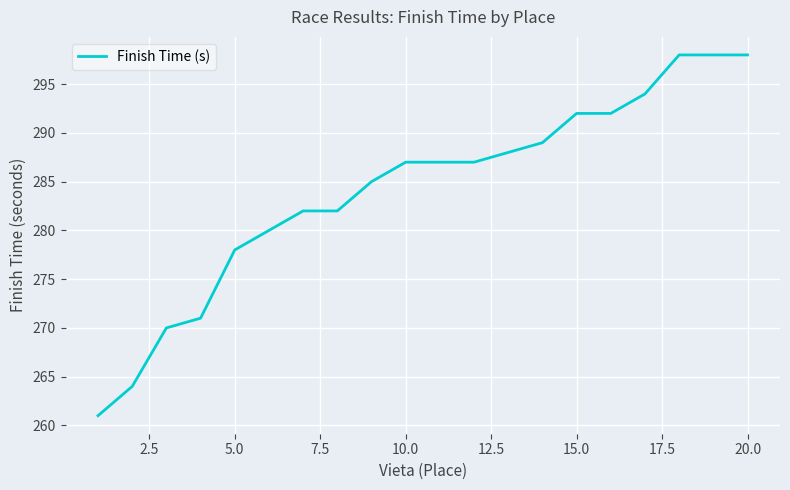

What is the difference between the maximum and minimum values?

37